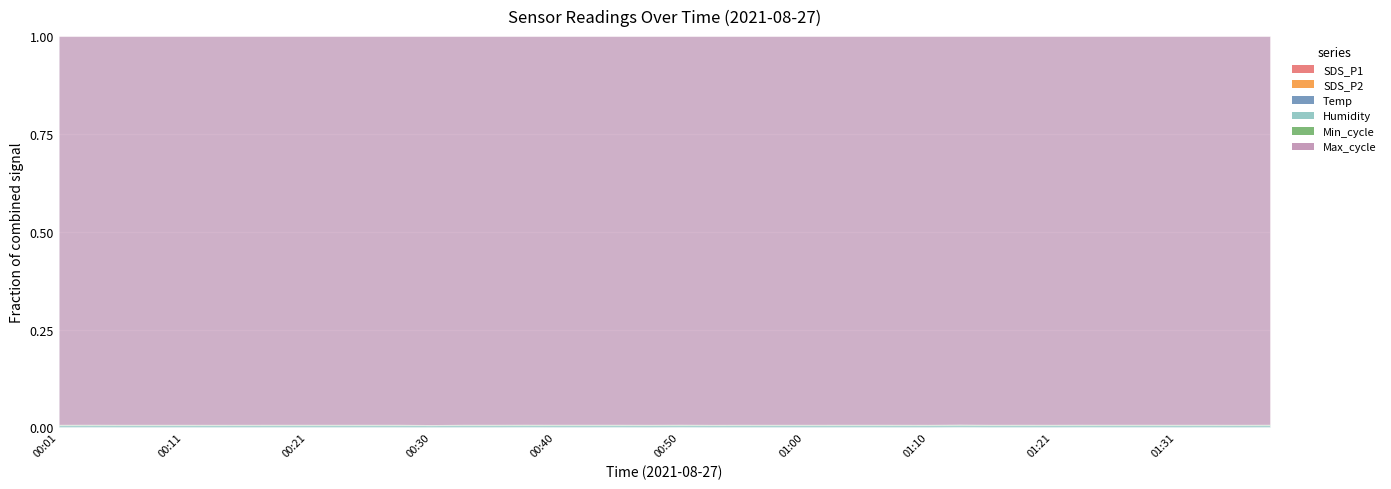

Reading left to right, extract all data points from this chart.

SDS_P1: 00:01=5.6	00:03=7.8	00:06=4.8	00:08=4.3	00:11=4.9	00:13=4.0	00:16=4.8	00:18=5.6	00:21=6.0	00:23=5.8	00:25=6.8	00:28=5.4	00:30=3.6	00:33=5.3	00:35=5.1	00:38=8.8	00:40=6.8	00:42=6.5	00:45=7.6	00:47=3.5	00:50=9.0	00:52=5.0	00:55=5.5	00:57=4.4	01:00=4.7	01:02=5.3	01:04=5.7	01:07=4.8	01:10=2.8	01:13=12.2	01:16=4.3	01:18=5.7	01:21=4.8	01:23=8.3	01:26=6.5	01:28=7.2	01:31=5.0	01:34=5.6	01:36=3.8	01:39=7.7
SDS_P2: 00:01=1.4	00:03=1.6	00:06=1.7	00:08=1.7	00:11=2.1	00:13=1.4	00:16=1.7	00:18=2.1	00:21=1.4	00:23=1.9	00:25=1.4	00:28=1.6	00:30=1.8	00:33=1.9	00:35=2.1	00:38=1.9	00:40=1.9	00:42=1.8	00:45=2.0	00:47=1.8	00:50=2.2	00:52=1.9	00:55=1.5	00:57=1.9	01:00=2.1	01:02=1.9	01:04=2.2	01:07=1.8	01:10=1.6	01:13=2.4	01:16=1.9	01:18=1.6	01:21=1.8	01:23=1.7	01:26=1.9	01:28=1.8	01:31=2.1	01:34=1.8	01:36=1.7	01:39=1.9
Temp: 00:01=14.1	00:03=14.1	00:06=14.1	00:08=14.1	00:11=14.1	00:13=14.0	00:16=14.0	00:18=14.0	00:21=14.0	00:23=14.0	00:25=13.9	00:28=13.9	00:30=13.9	00:33=13.9	00:35=13.9	00:38=13.8	00:40=13.8	00:42=13.7	00:45=13.7	00:47=13.6	00:50=13.7	00:52=13.7	00:55=13.6	00:57=13.6	01:00=13.6	01:02=13.6	01:04=13.6	01:07=13.5	01:10=13.5	01:13=13.5	01:16=13.5	01:18=13.5	01:21=13.5	01:23=13.4	01:26=13.5	01:28=13.4	01:31=13.4	01:34=13.4	01:36=13.4	01:39=13.4
Humidity: 00:01=94.2	00:03=94.3	00:06=94.2	00:08=94.2	00:11=94.2	00:13=94.3	00:16=94.3	00:18=94.3	00:21=94.2	00:23=94.4	00:25=94.4	00:28=94.5	00:30=94.4	00:33=94.5	00:35=94.6	00:38=94.6	00:40=94.8	00:42=94.8	00:45=95.0	00:47=95.0	00:50=95.0	00:52=95.0	00:55=95.0	00:57=95.0	01:00=95.0	01:02=95.0	01:04=95.1	01:07=95.1	01:10=95.1	01:13=95.0	01:16=95.0	01:18=95.0	01:21=95.2	01:23=95.1	01:26=95.1	01:28=95.1	01:31=95.1	01:34=95.2	01:36=95.2	01:39=95.1
Min_cycle: 00:01=28.0	00:03=28.0	00:06=28.0	00:08=28.0	00:11=28.0	00:13=28.0	00:16=28.0	00:18=28.0	00:21=28.0	00:23=28.0	00:25=28.0	00:28=28.0	00:30=28.0	00:33=28.0	00:35=28.0	00:38=28.0	00:40=28.0	00:42=28.0	00:45=28.0	00:47=28.0	00:50=28.0	00:52=28.0	00:55=28.0	00:57=28.0	01:00=28.0	01:02=28.0	01:04=28.0	01:07=28.0	01:10=28.0	01:13=28.0	01:16=28.0	01:18=28.0	01:21=28.0	01:23=28.0	01:26=28.0	01:28=28.0	01:31=28.0	01:34=28.0	01:36=28.0	01:39=28.0
Max_cycle: 00:01=20122.0	00:03=20029.0	00:06=20032.0	00:08=20025.0	00:11=20109.0	00:13=20112.0	00:16=20033.0	00:18=20048.0	00:21=20029.0	00:23=20040.0	00:25=20065.0	00:28=20042.0	00:30=21846.0	00:33=20028.0	00:35=20092.0	00:38=20029.0	00:40=20028.0	00:42=20030.0	00:45=20219.0	00:47=20105.0	00:50=20119.0	00:52=20492.0	00:55=20048.0	00:57=20034.0	01:00=20108.0	01:02=20062.0	01:04=20064.0	01:07=20033.0	01:10=20029.0	01:13=20029.0	01:16=20037.0	01:18=20030.0	01:21=20113.0	01:23=20083.0	01:26=20036.0	01:28=20077.0	01:31=20029.0	01:34=20025.0	01:36=20069.0	01:39=20029.0